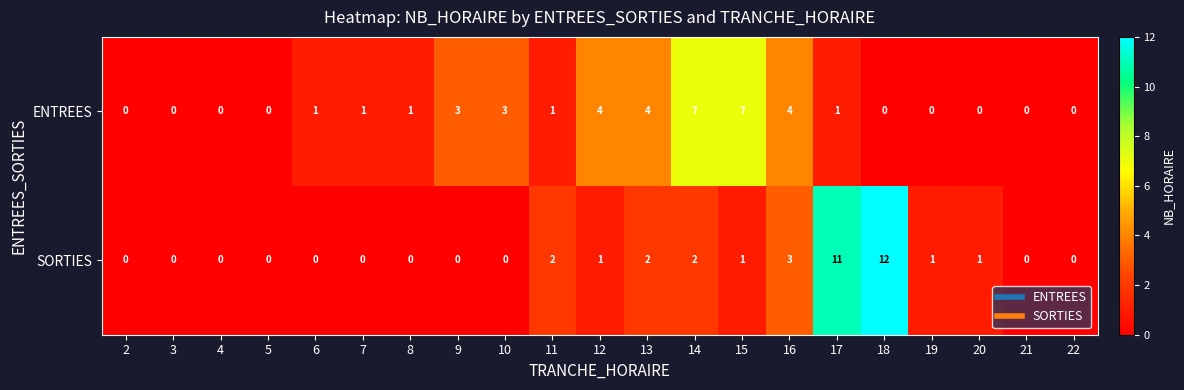

How many series are shown in this chart?

2